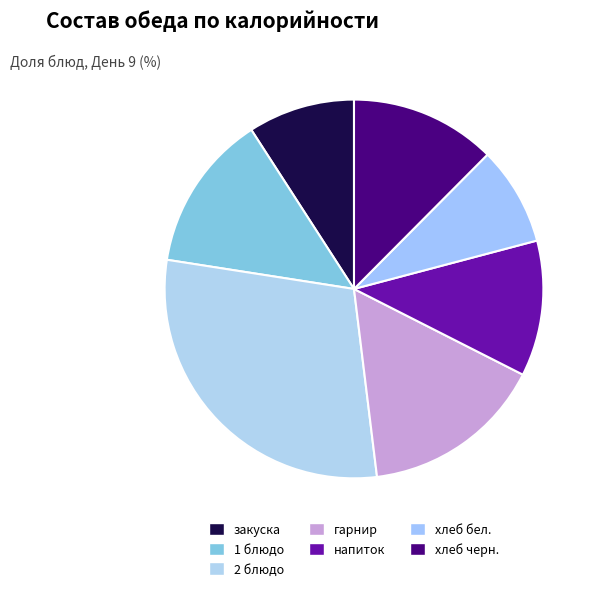

To the nearest percent, what portion does 2 блюдо represent?

29%